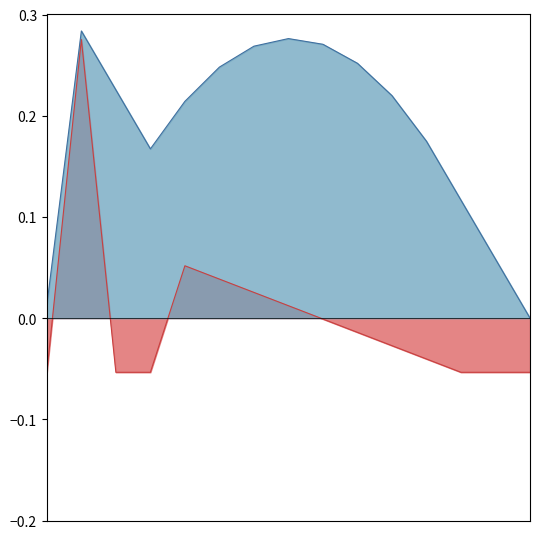

Is it true that the value at 12 is -0.0?

False